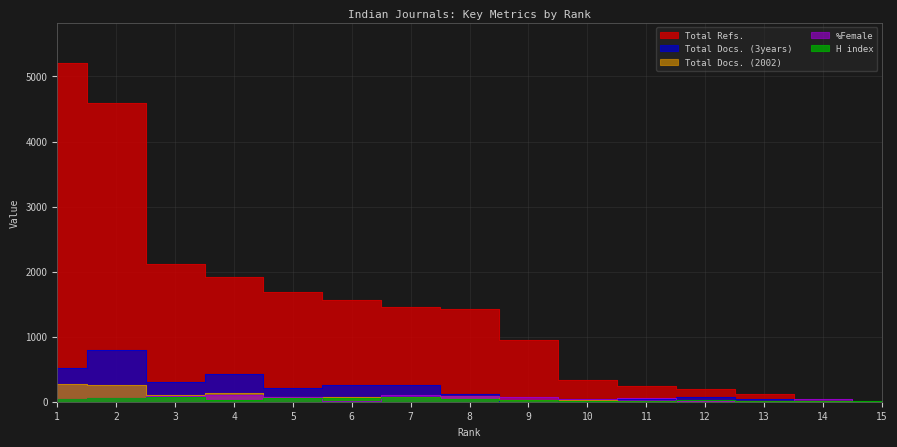

What is the value of the Total Docs. (3years) point at the 12th from the left?

72